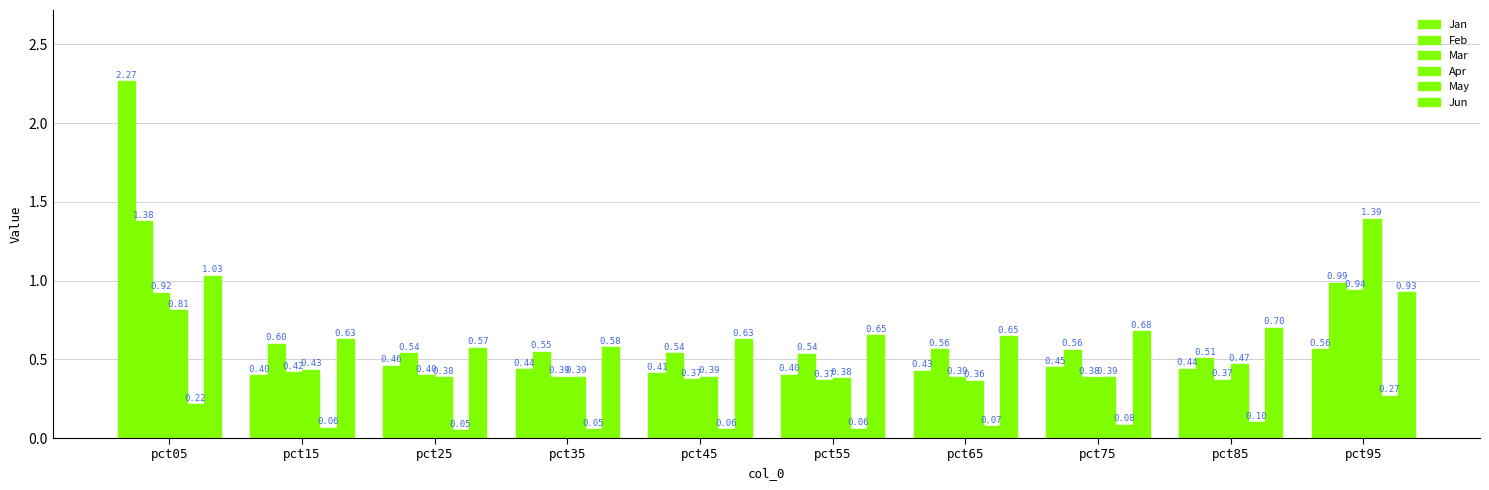

How many data points does each series have?

10